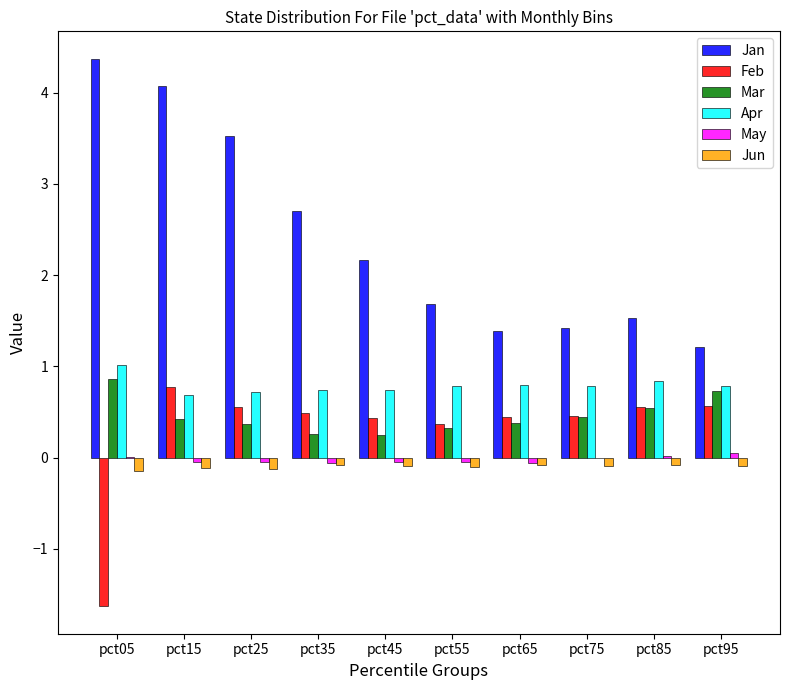

Are the bars horizontal?

No